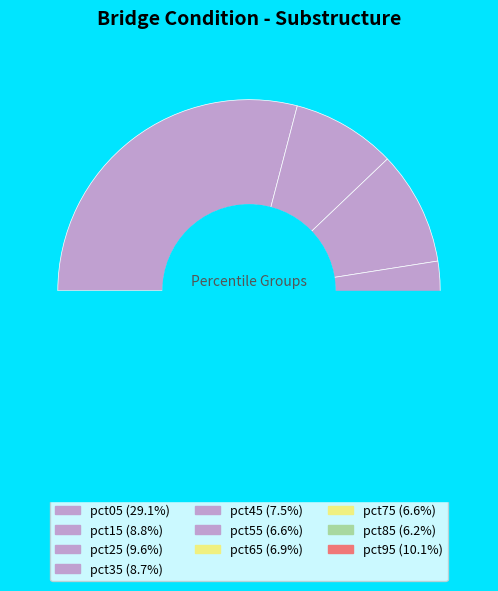

True or false: pct65 accounts for 7% of the total.

True